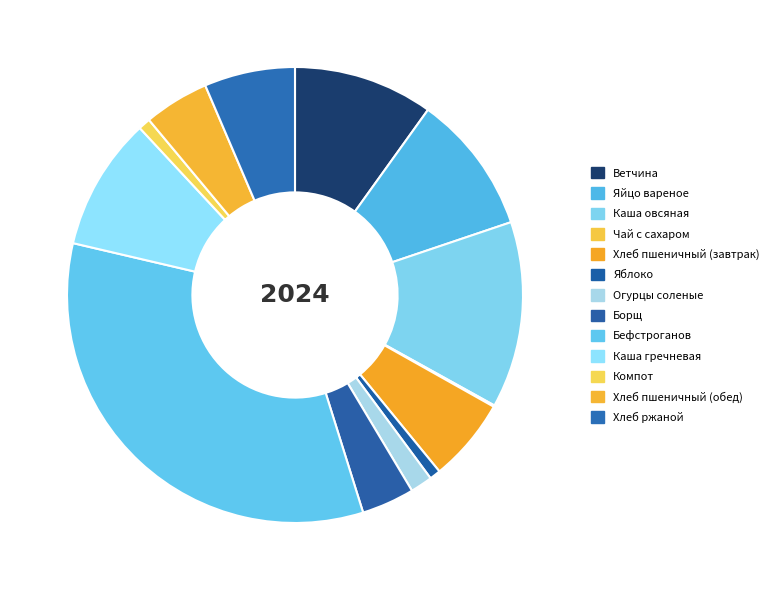

Rank the categories by value from lowest to highest.

Чай с сахаром, Яблоко, Компот, Огурцы соленые, Борщ, Хлеб пшеничный (обед), Хлеб пшеничный (завтрак), Хлеб ржаной, Каша гречневая, Ветчина, Яйцо вареное, Каша овсяная, Бефстроганов